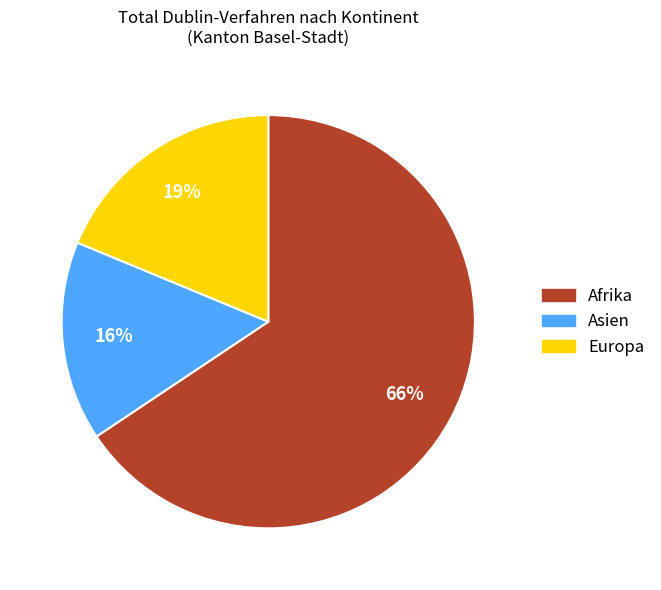

Approximately how many times larger is the value at Asien compared to Afrika?

0.2